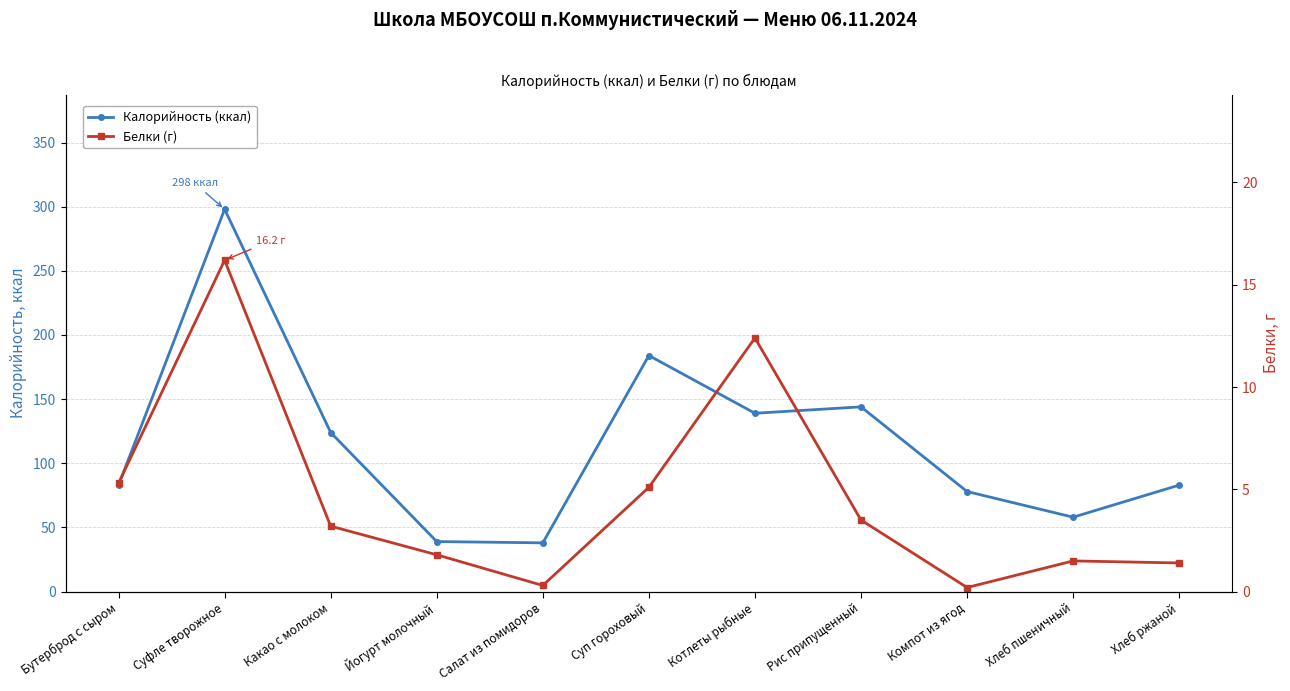

What is the lowest value of the Белки (г) series?

0.2